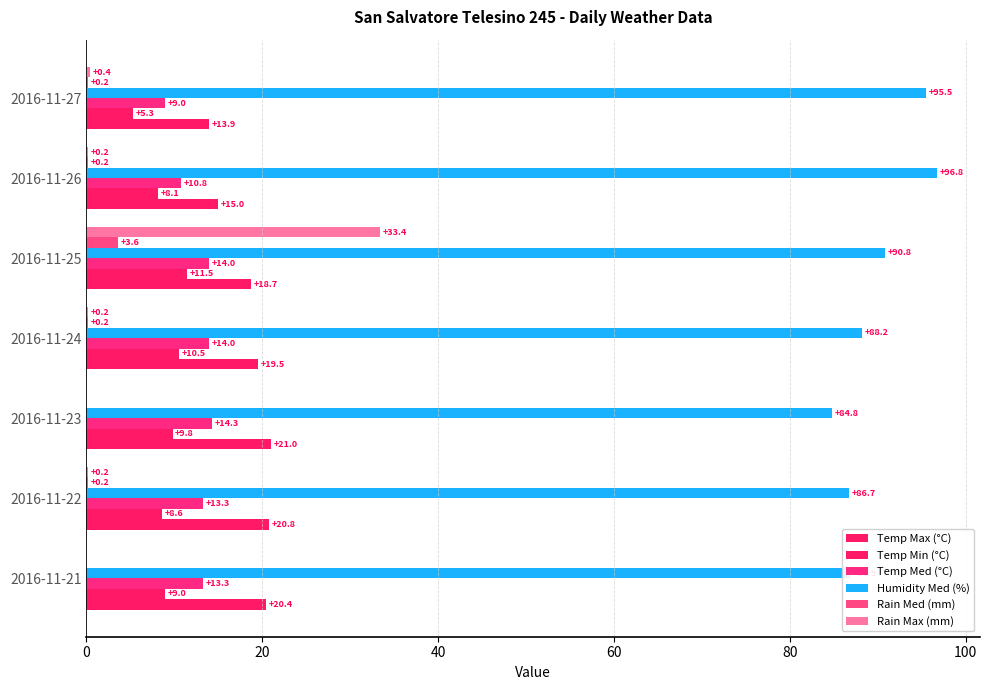

How many data points in Humidity Med (%) are above 88?

4